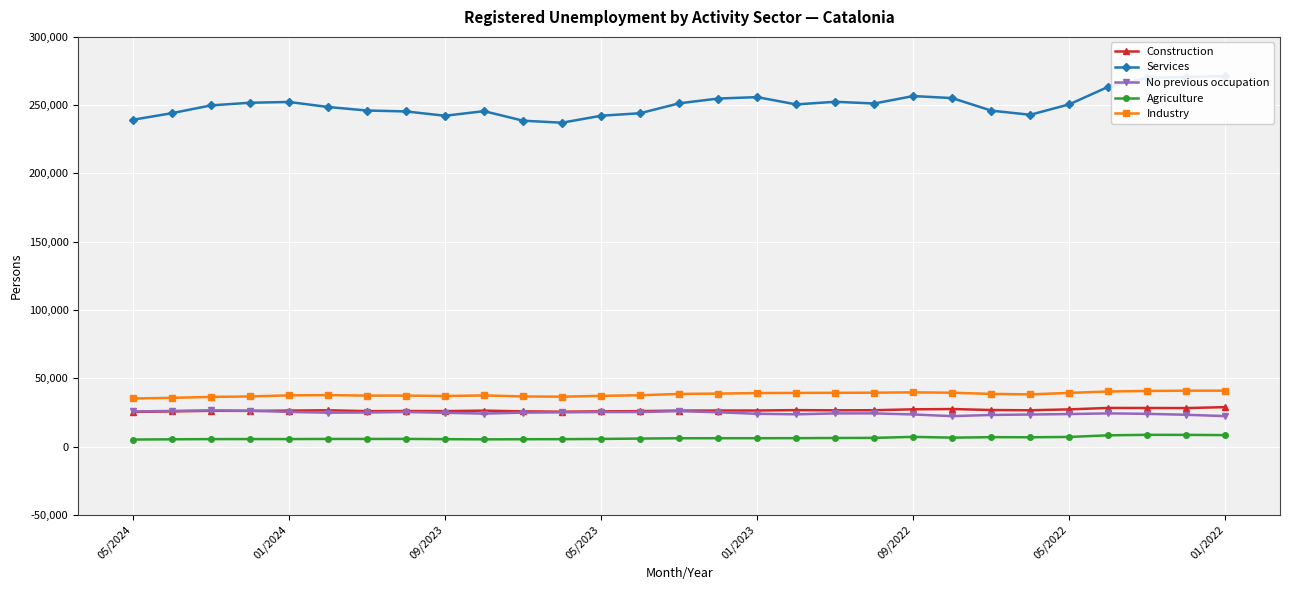

How many data points does each series have?

29